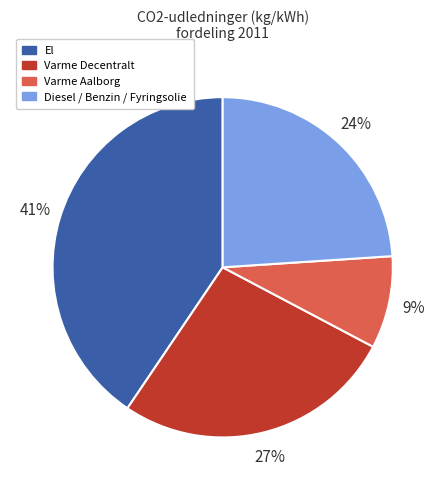

To the nearest percent, what is the difference between the largest and smallest slice percentages?

32%